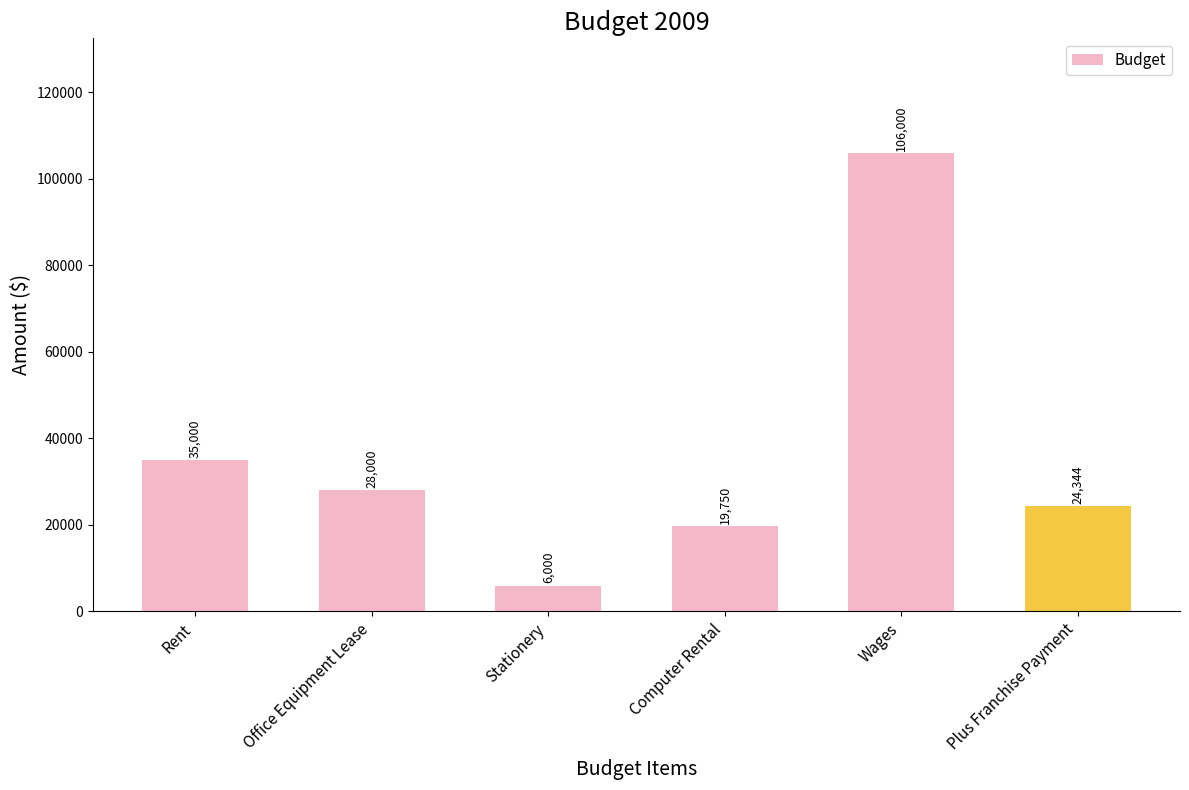

Rank the categories by value from lowest to highest.

Stationery, Computer Rental, Plus Franchise Payment, Office Equipment Lease, Rent, Wages